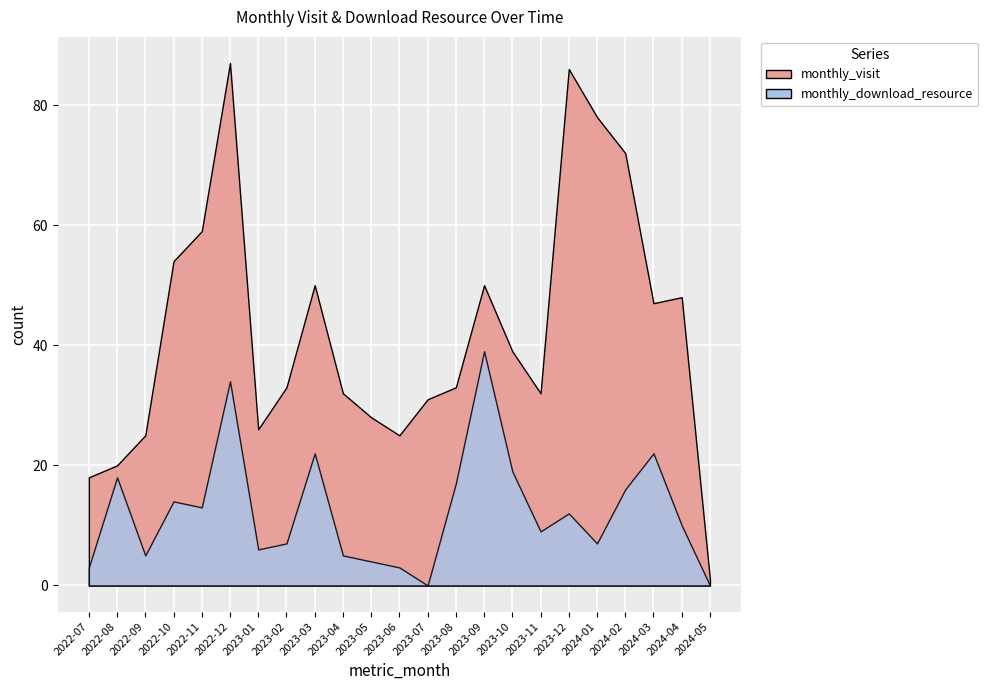

Where is the first local maximum for monthly_visit?

2022-12